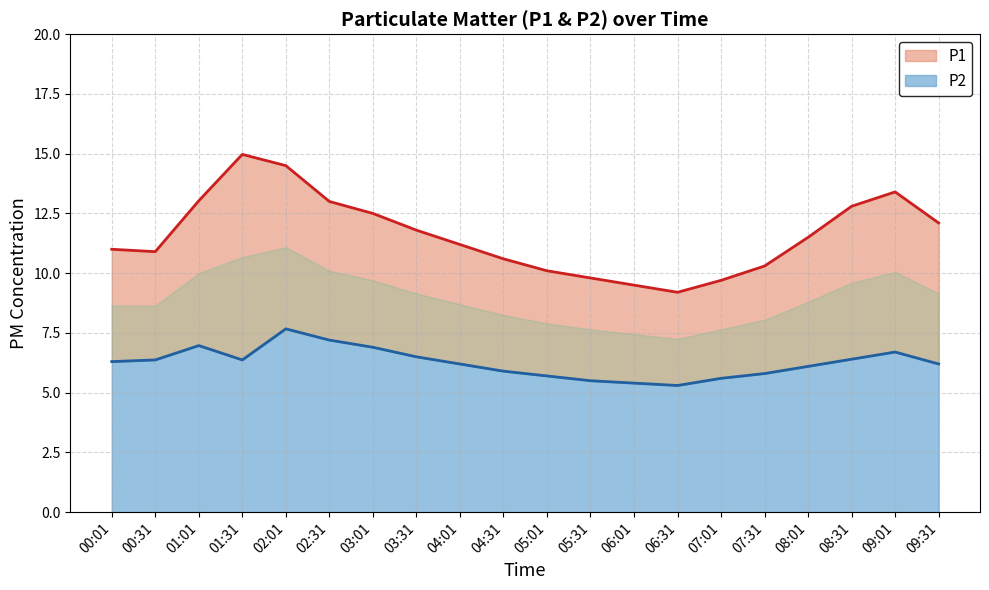

True or false: P2 and P1 cross at least once.

False